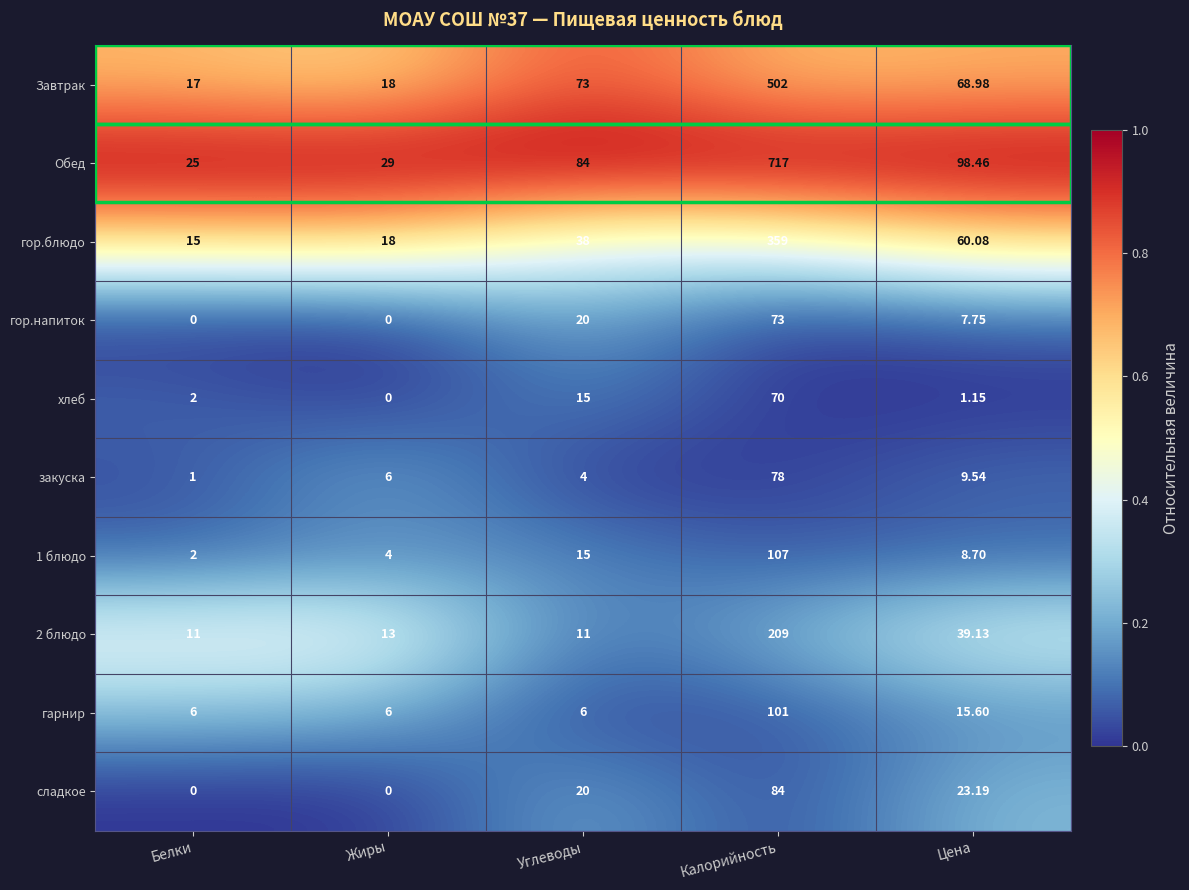

At how many categories does at least one series exceed 0?

5